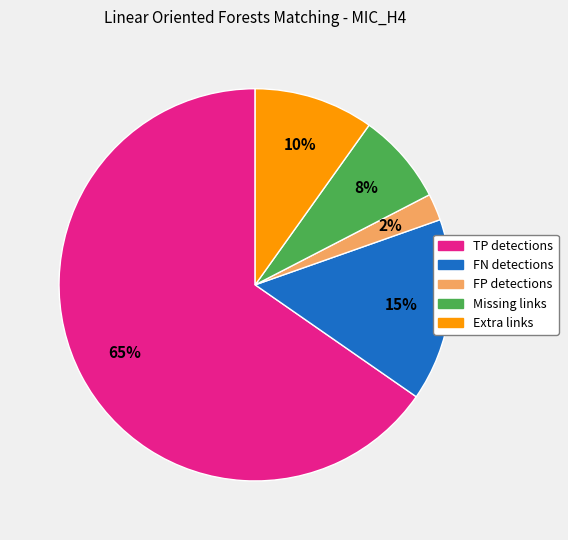

Combined, do FP detections and Missing links account for over 50%?

No